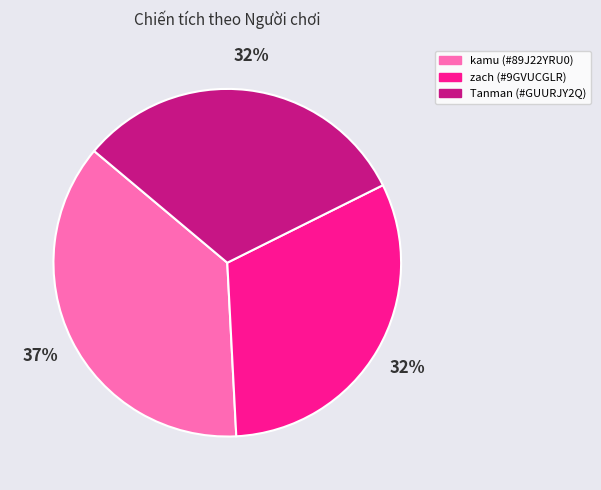

What percentage is the zach (#9GVUCGLR) slice, to the nearest percent?

32%